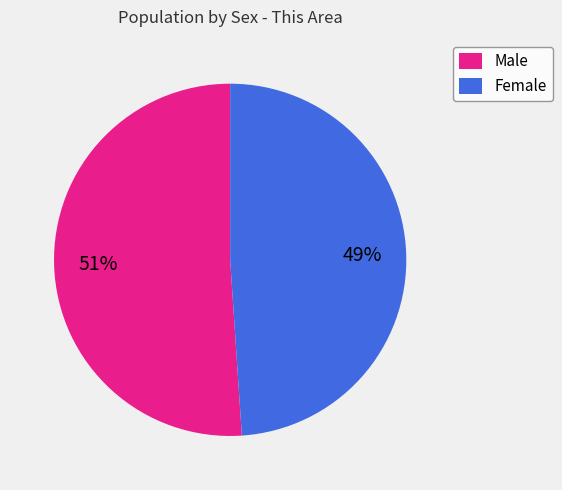

Does Female account for over 50% of the chart?

No